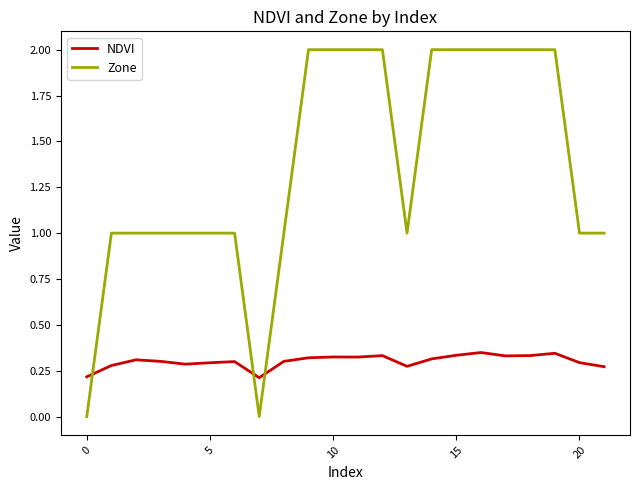

Which series has the largest total across all categories?

Zone